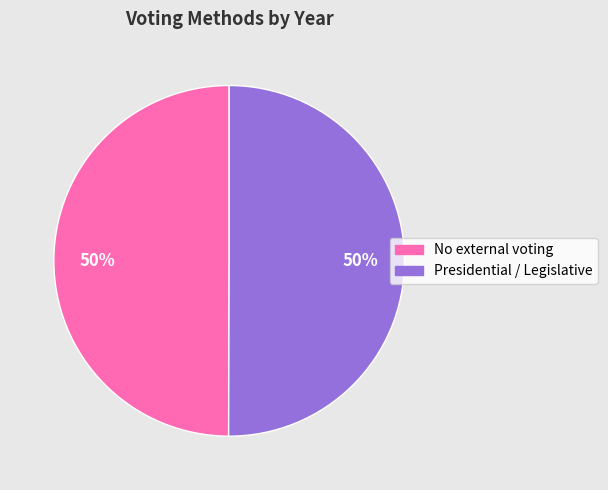

How many segments does this pie chart have?

2